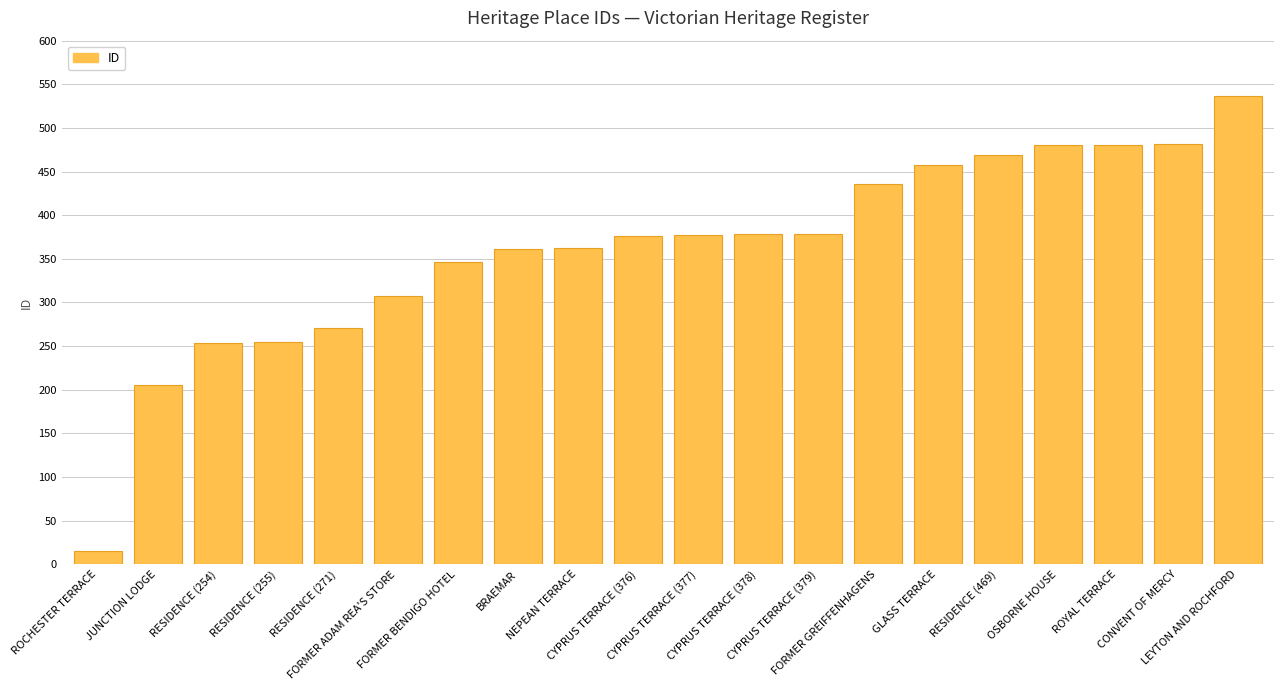

Approximately how many times larger is the value at CYPRUS TERRACE (376) compared to RESIDENCE (271)?

1.4